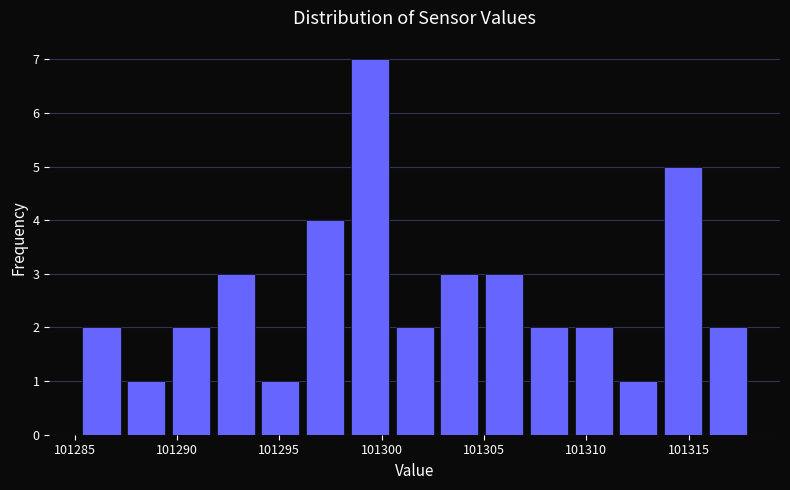

What is the height of the bar covering 101316.0 to 101318.0 on the x-axis? Neither the bar edges nor the heights are printed on the chart, so give them approximately, as read against the axes.

2